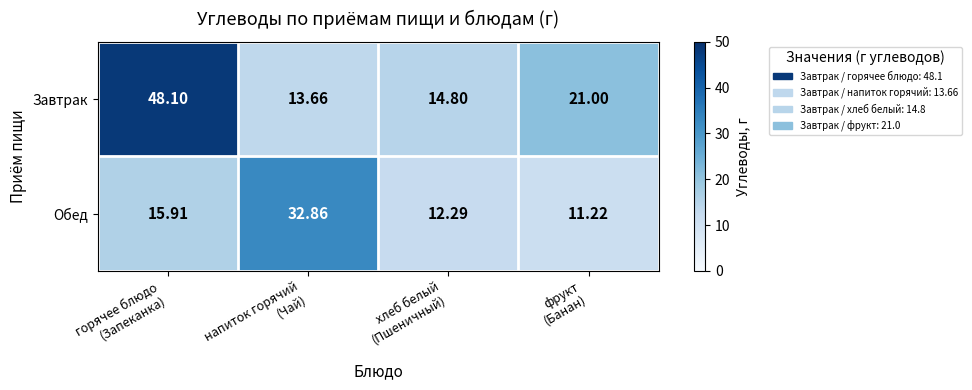

How many categories are shown in the chart?

4